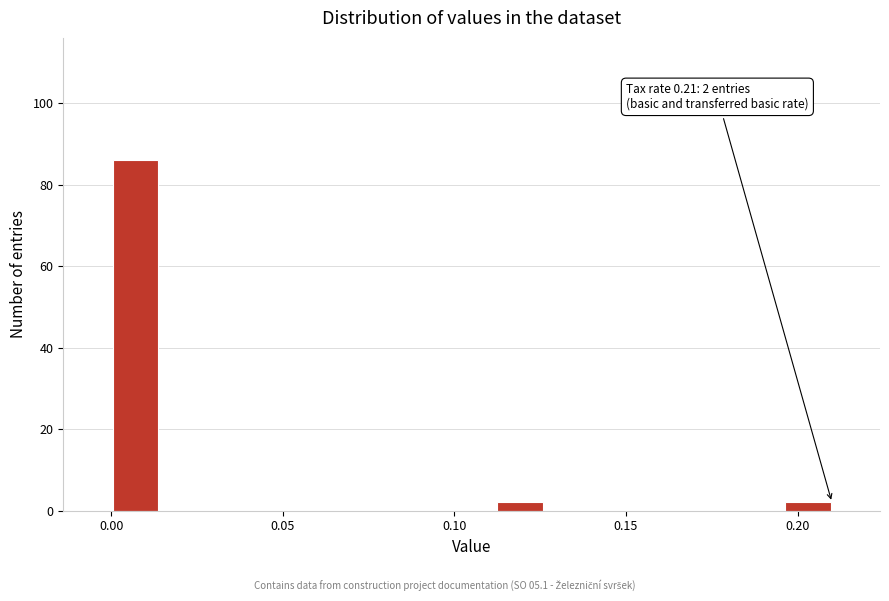

Read against the x-axis, roughly where is the centre of the tallest bar?

0.005